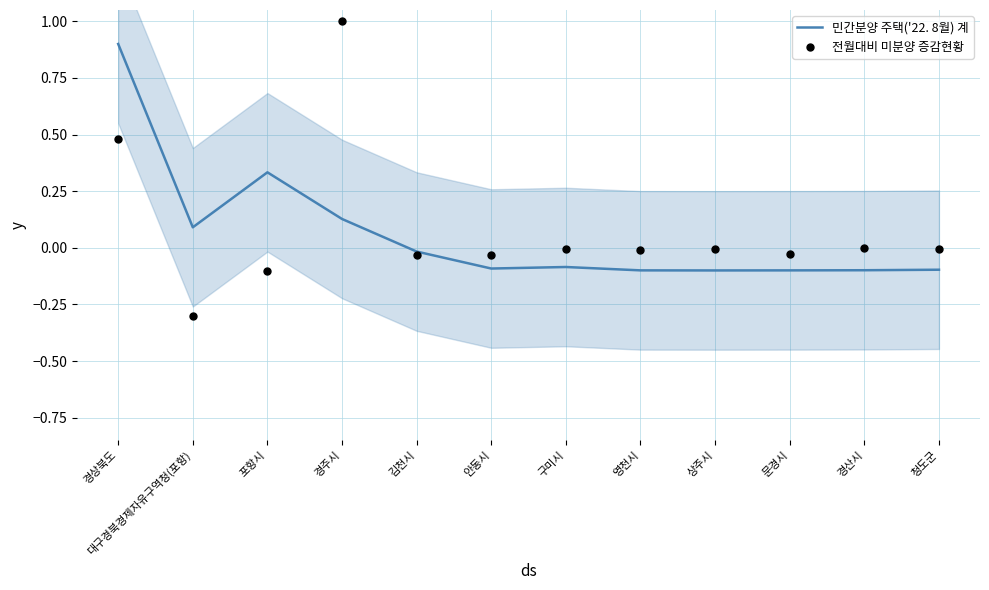

What is the total value across all series at 경산시?

-0.1